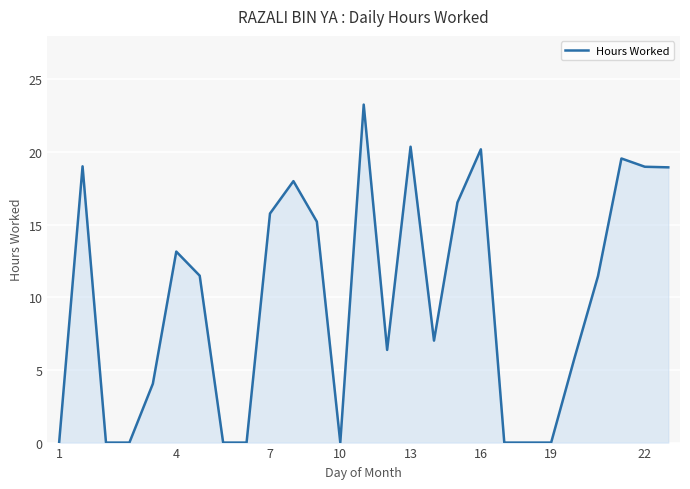

What is the greatest value displayed?

23.3